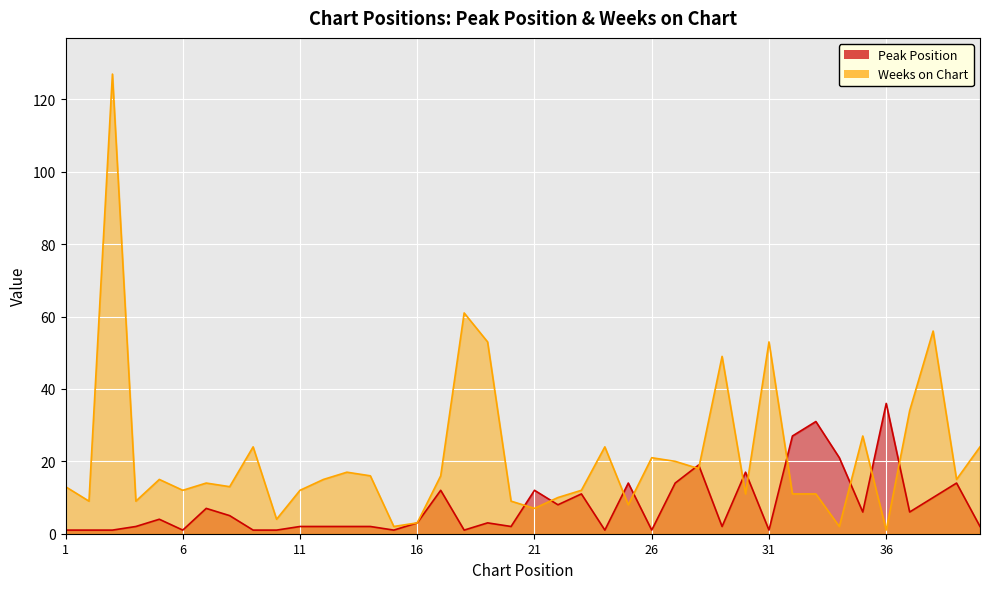

What is the sum of the Peak Position values at 9 and 5?

5